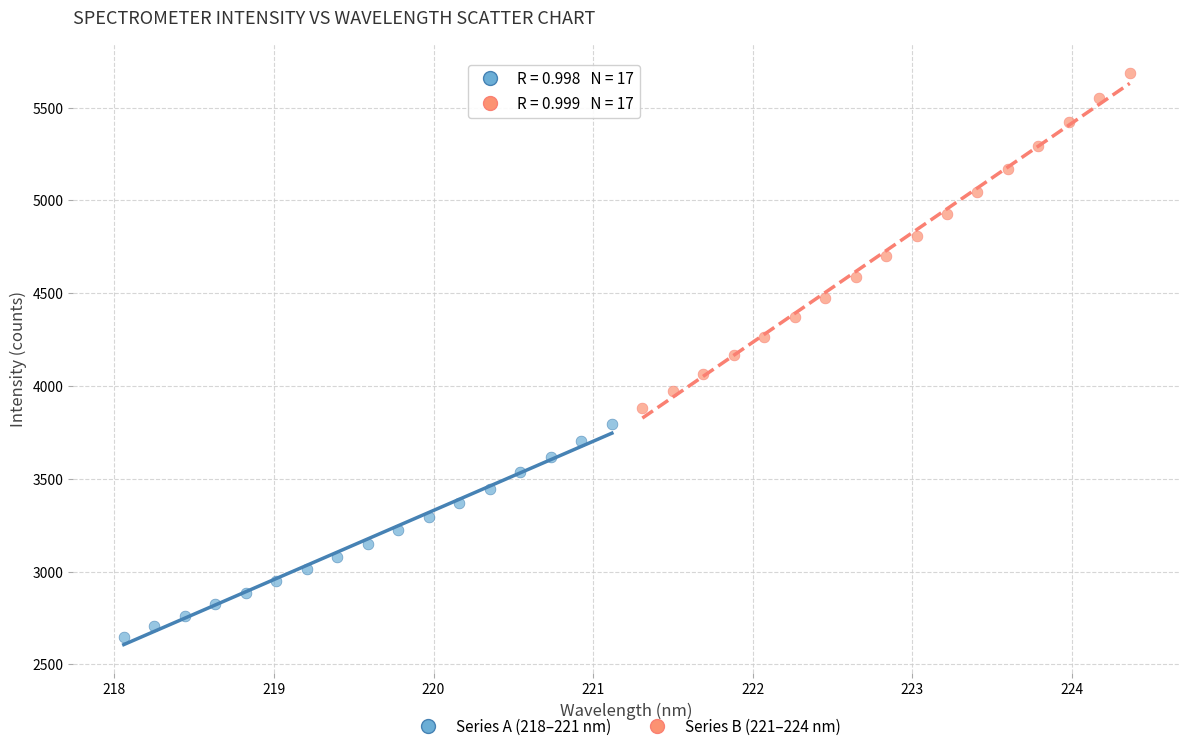

Which series has the widest spread of Y values?

Series B (221–224 nm)